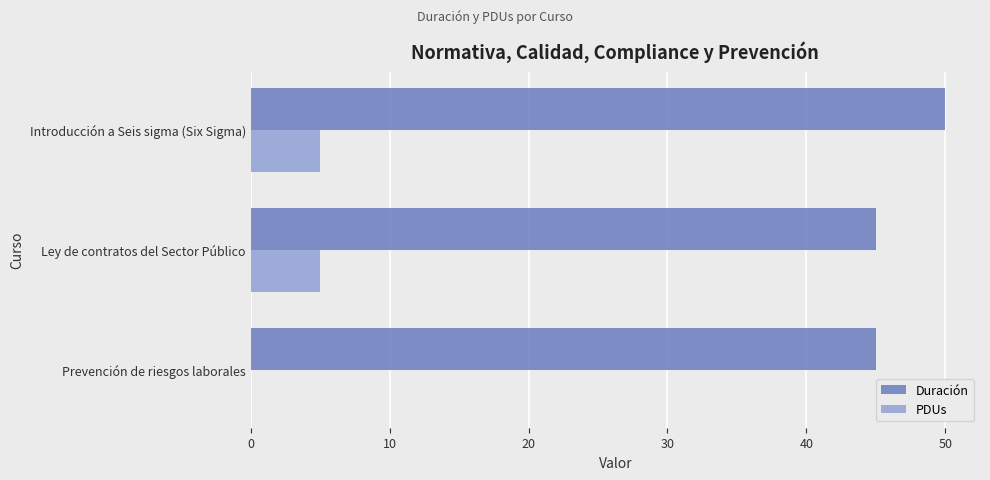

Which series changed the most between Ley de contratos del Sector Público and Introducción a Seis sigma (Six Sigma)?

Duración